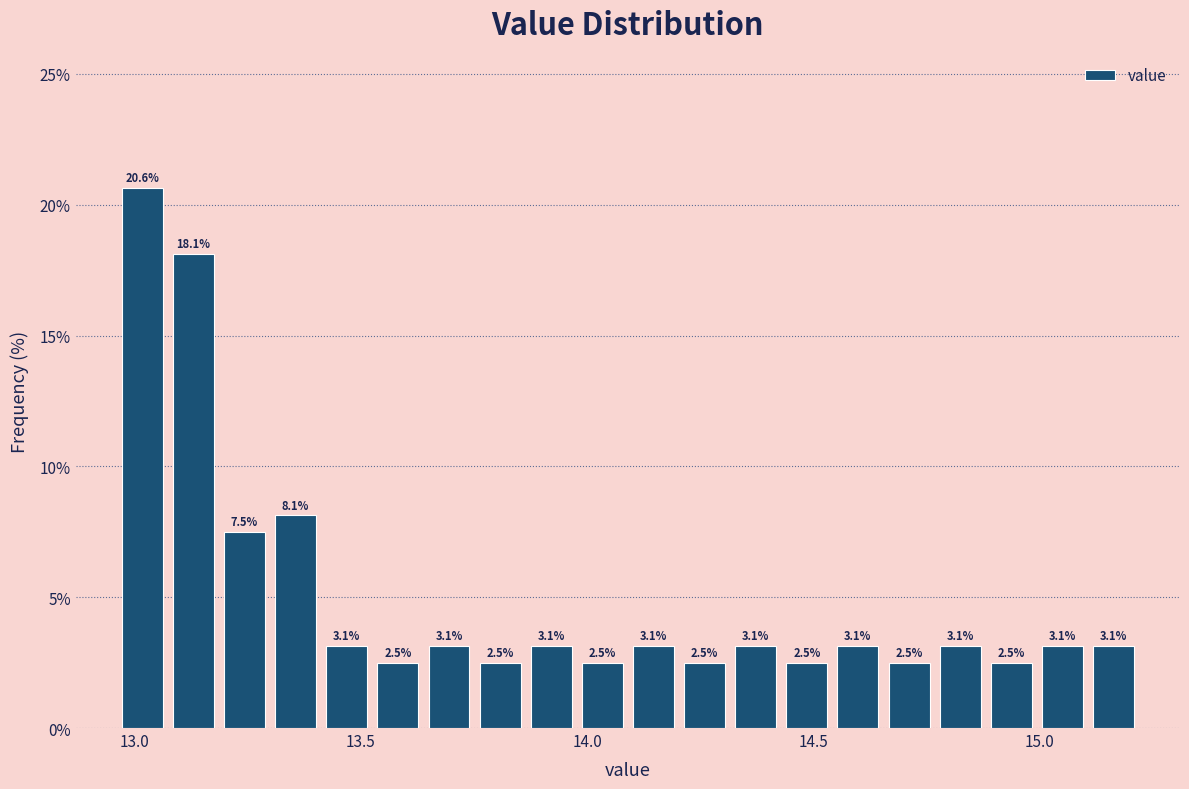

Read against the x-axis, roughly where is the centre of the tallest bar?

13.00